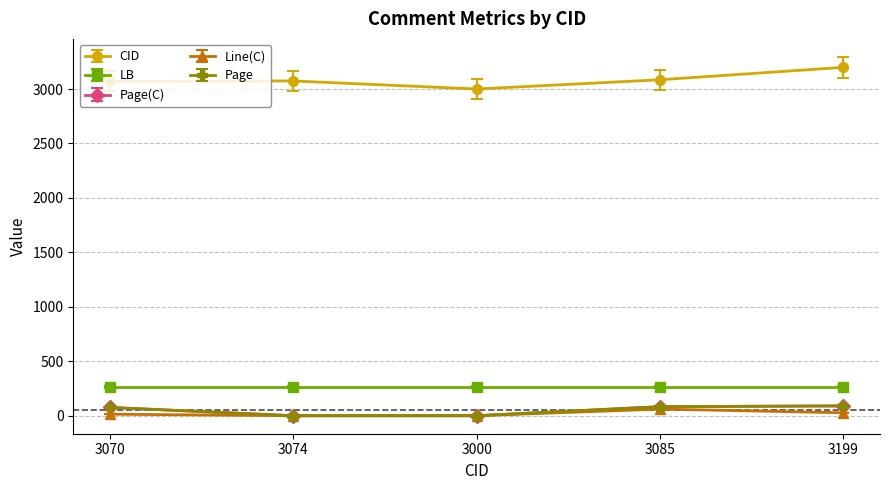

What is the value of the Page(C) point at the 4th from the left?

83.0